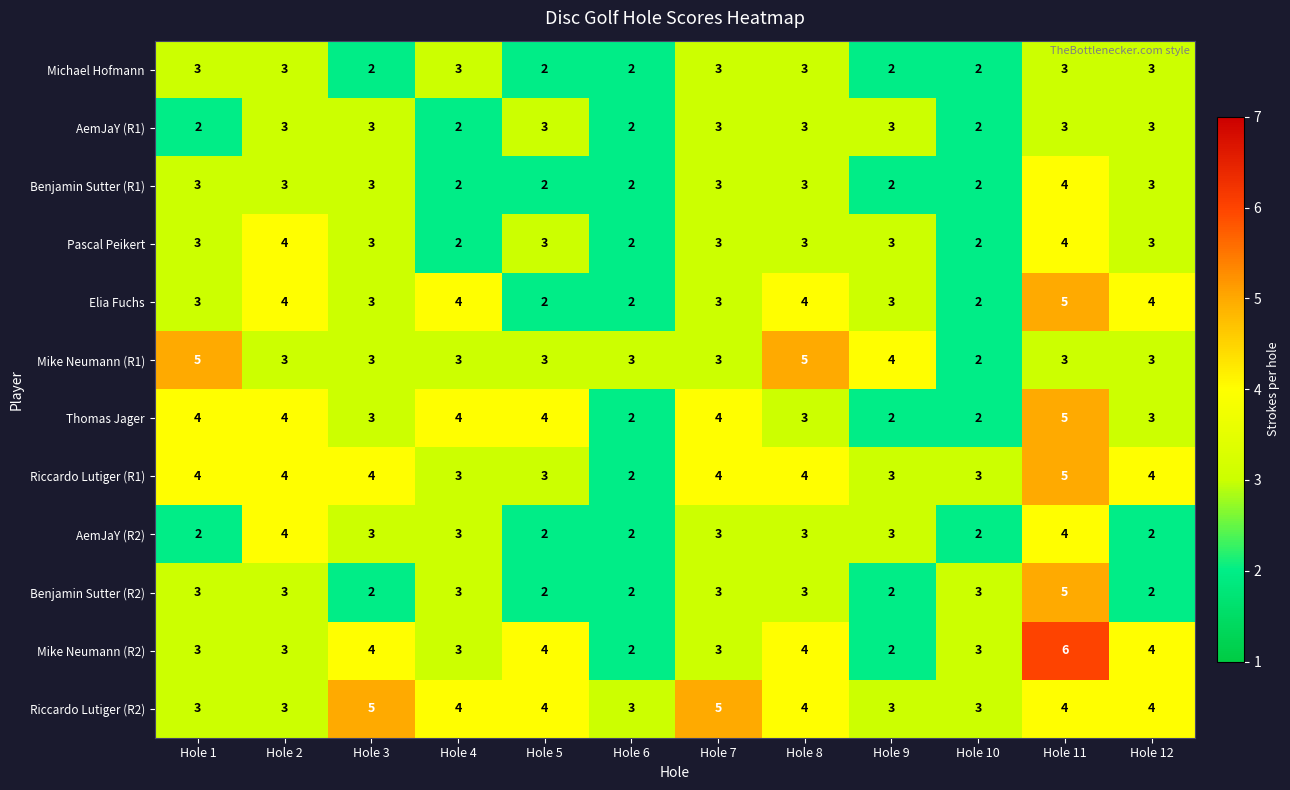

How many AemJaY (R1) values are between 2 and 3?

12